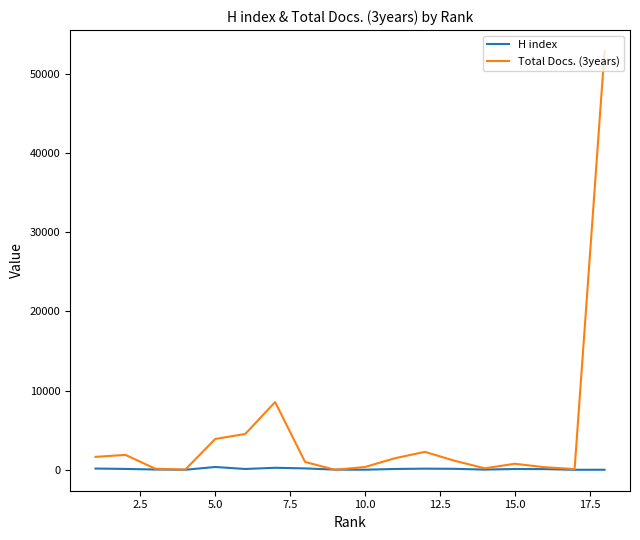

What is the maximum value shown in the chart?

52843